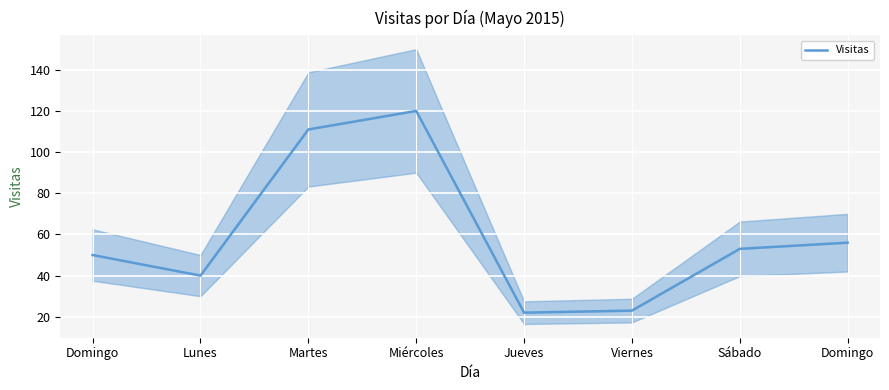

What is the ratio of the value at Miércoles to the value at Domingo?

2.4